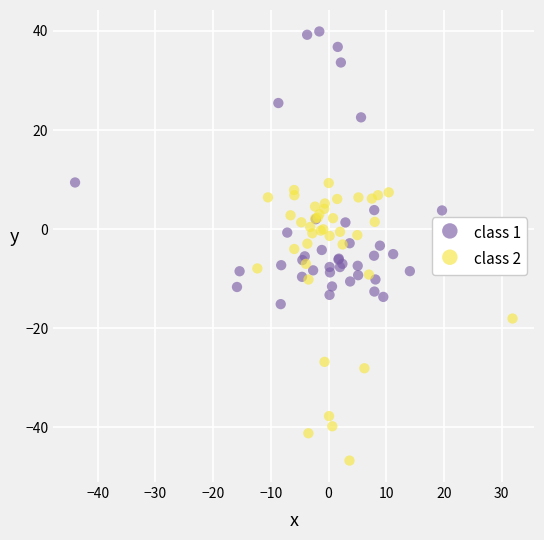

Which series reaches the minimum Y coordinate?

class 2